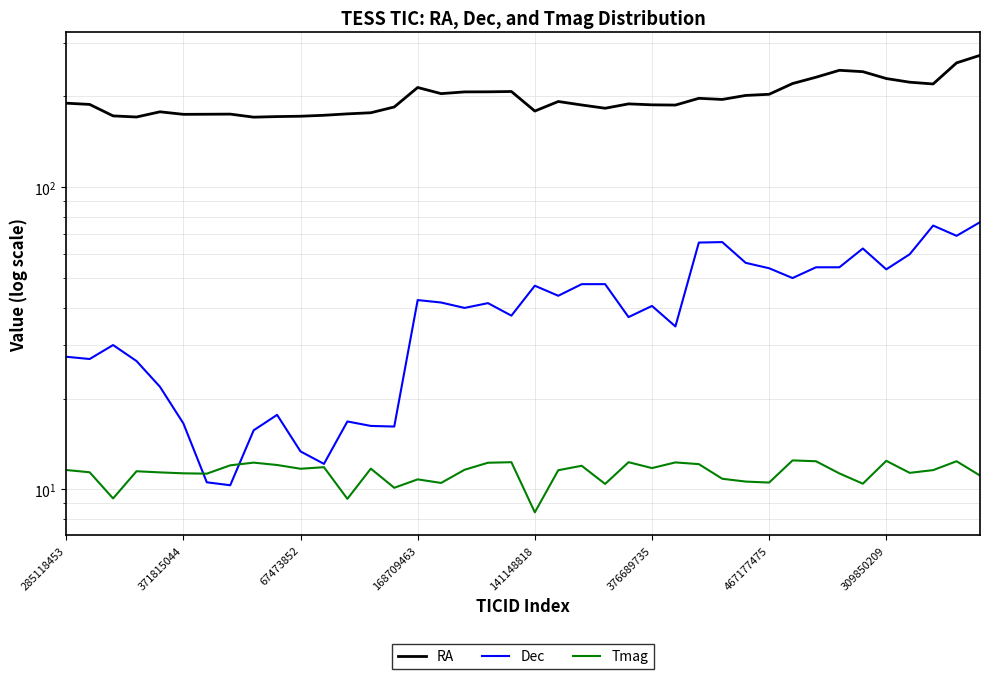

What is the label of the 38th point from the left?

37